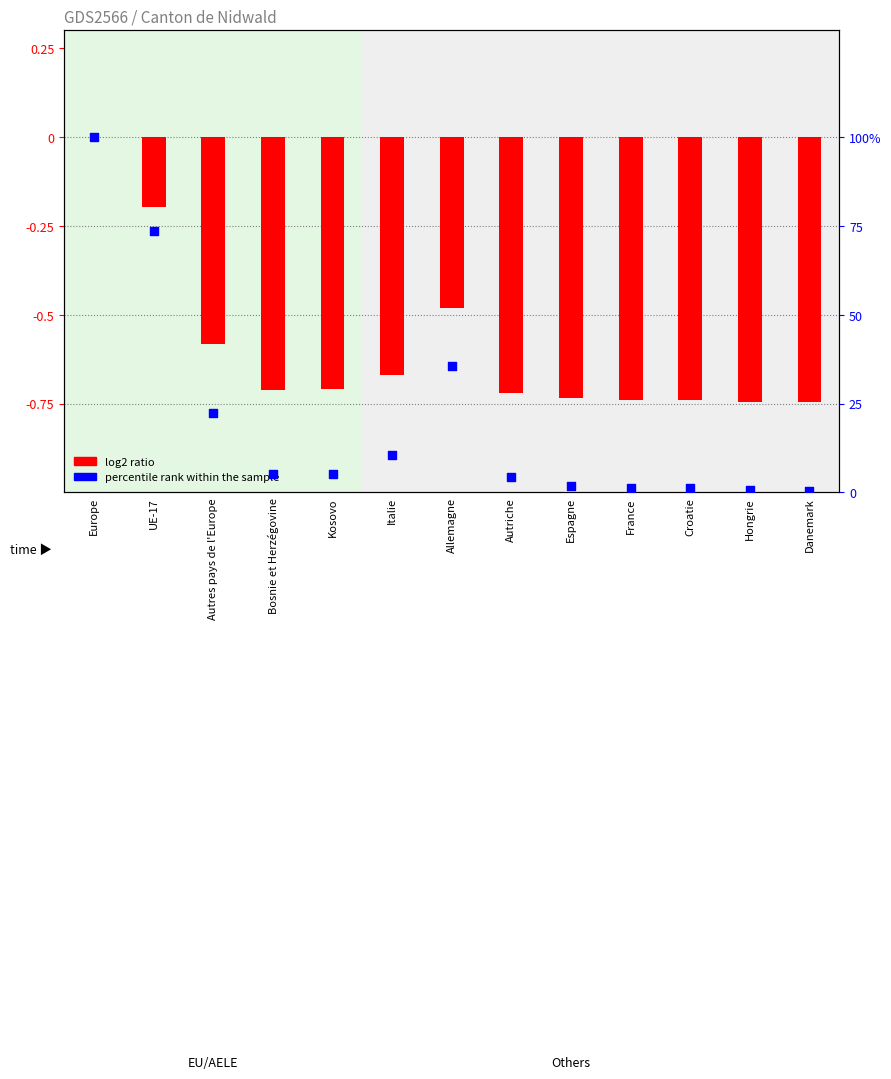

At how many categories does at least one series exceed 62?

2